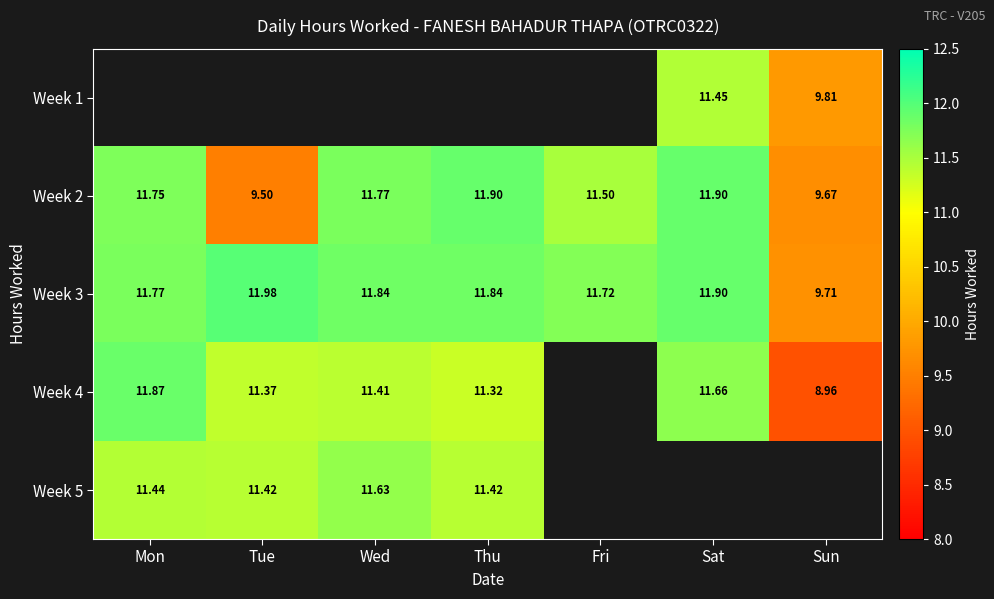

Which category has the highest value in the Week 3 series?

Tue